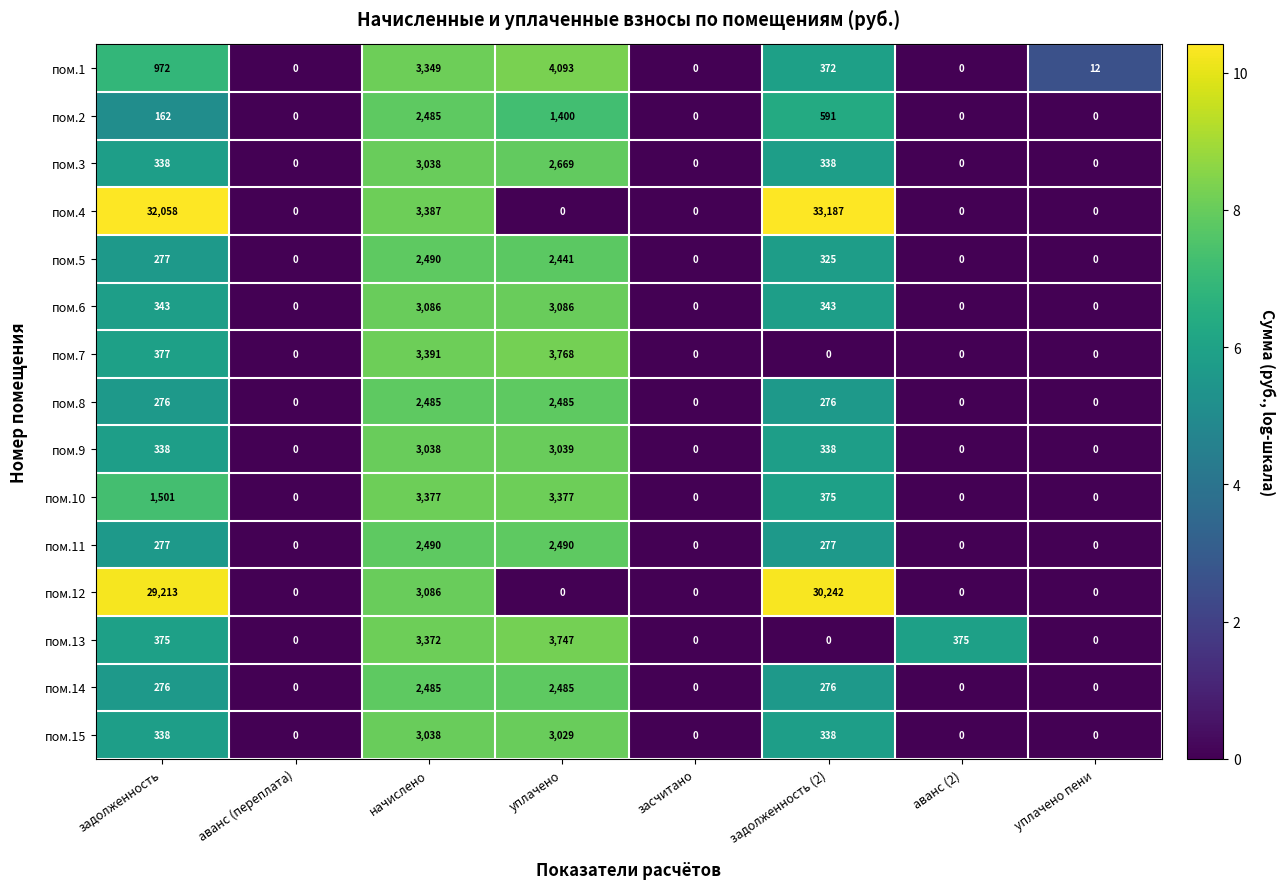

Which series has the largest total across all categories?

пом.4